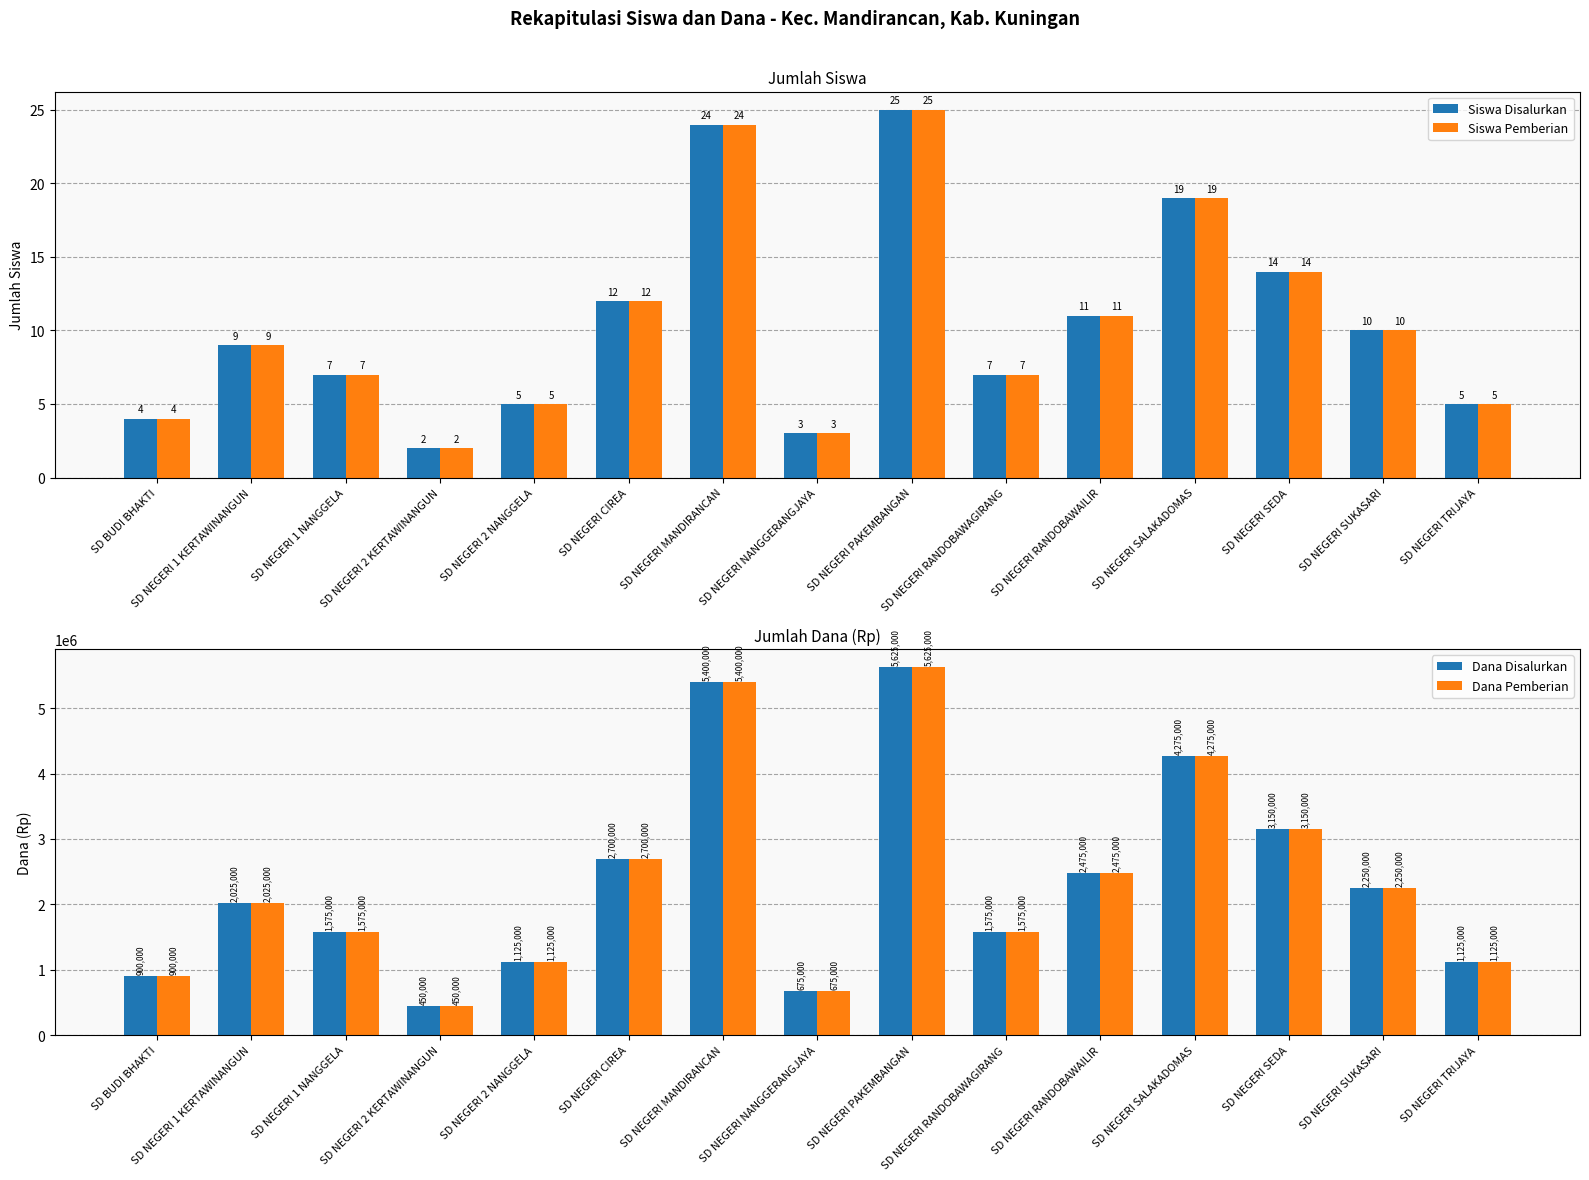

At SD NEGERI RANDOBAWAGIRANG, list the series in order from largest to smallest.

Dana Disalurkan, Dana Pemberian, Siswa Disalurkan, Siswa Pemberian